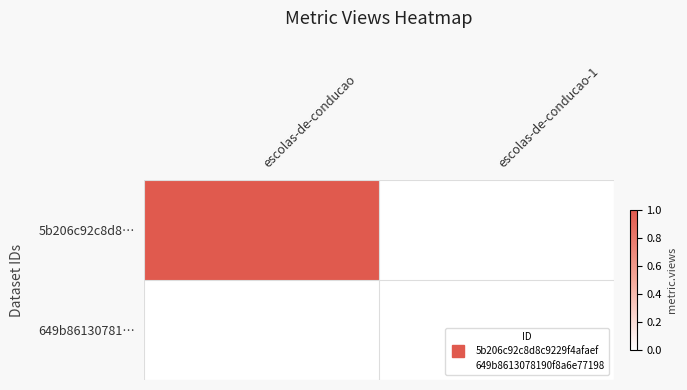

What is the greatest value displayed?

1